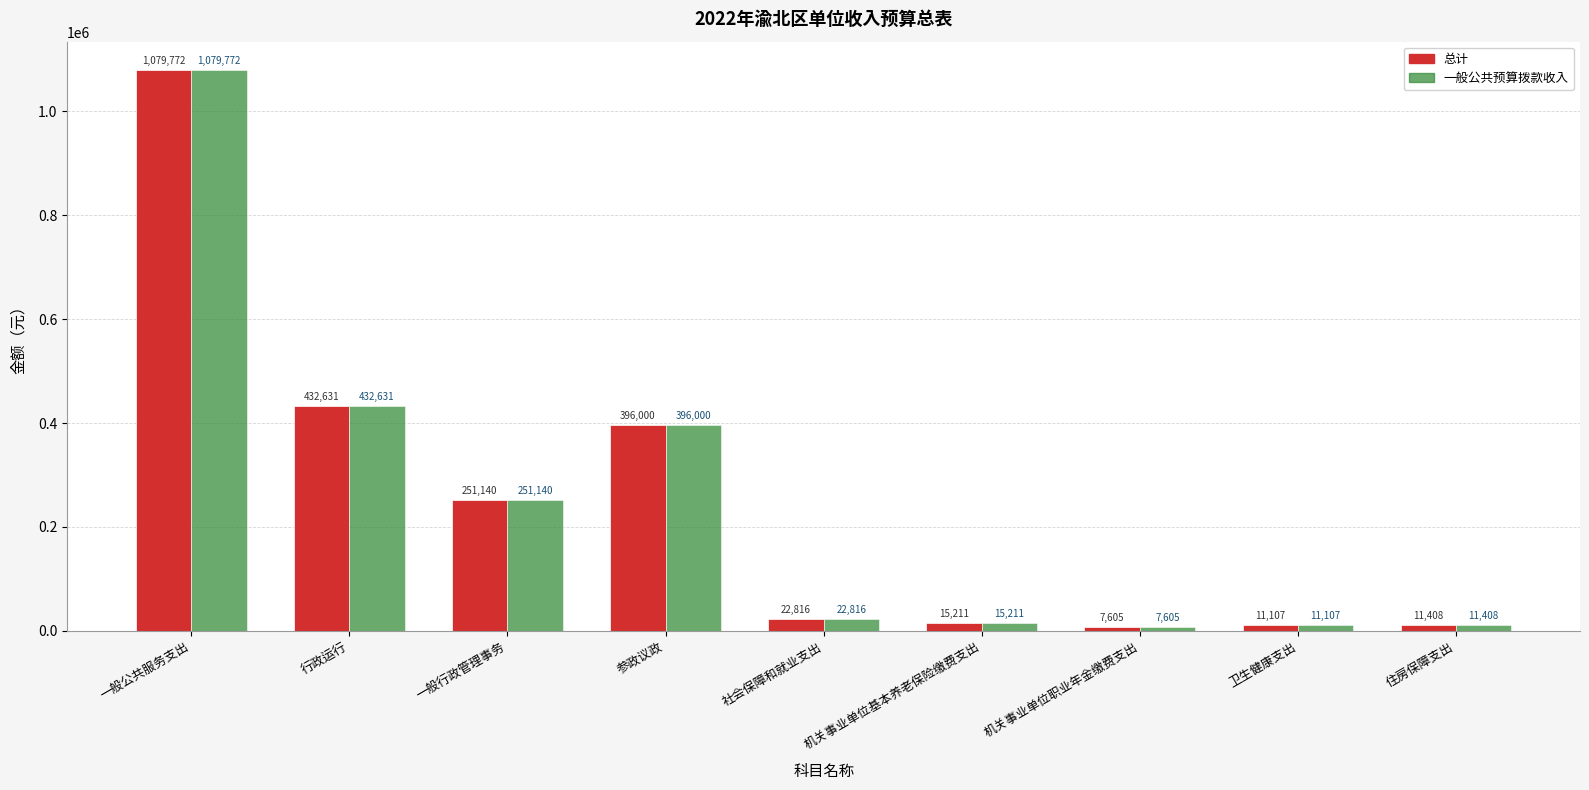

What is the maximum value for 一般公共预算拨款收入?

1079772.0